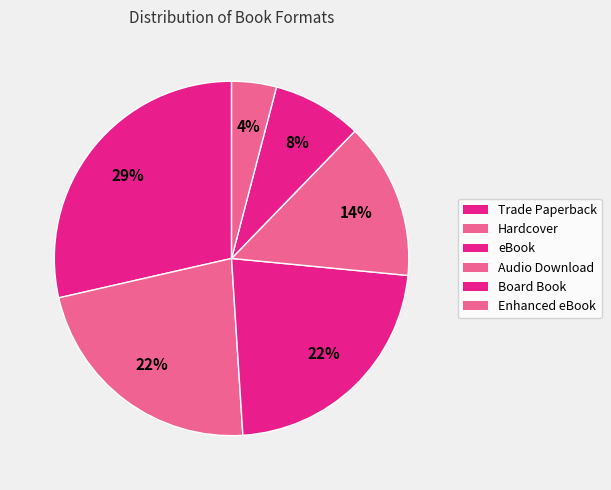

True or false: Hardcover accounts for 17% of the total.

False